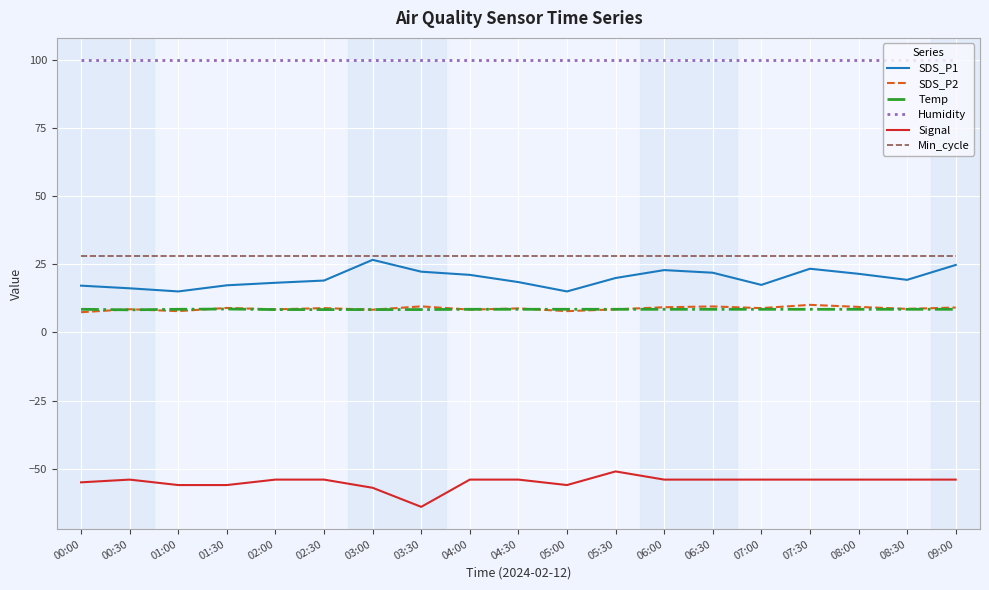

Is it true that Humidity equals 21.2 at 01:00?

False